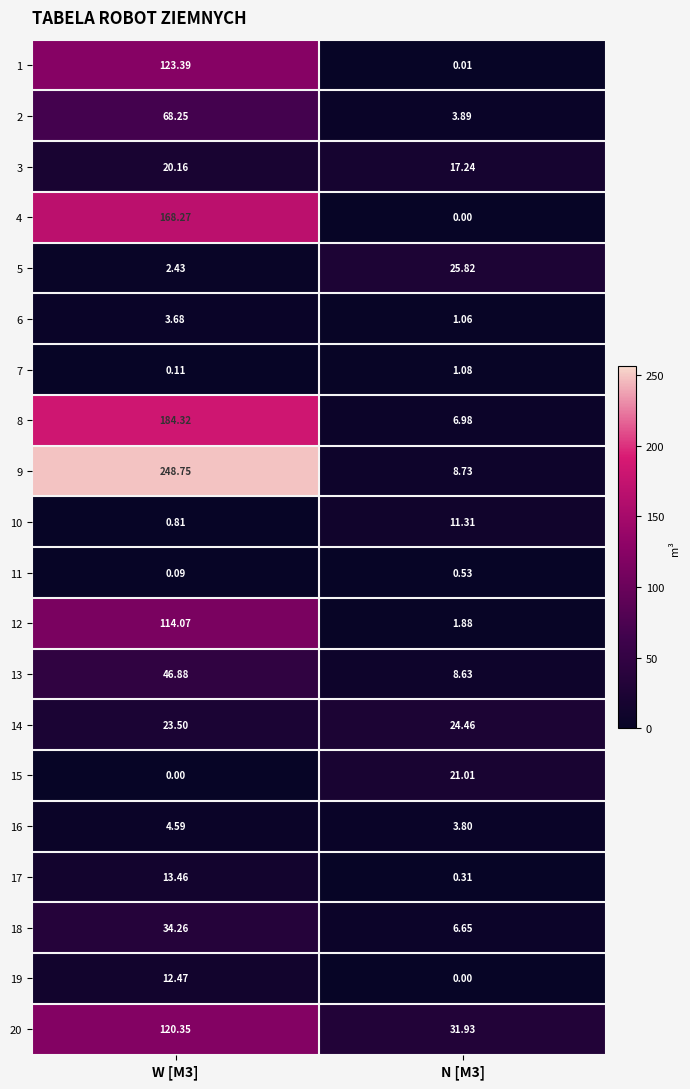

Is the value of 14 at W [M3] greater than the value of 12 at N [M3]?

Yes